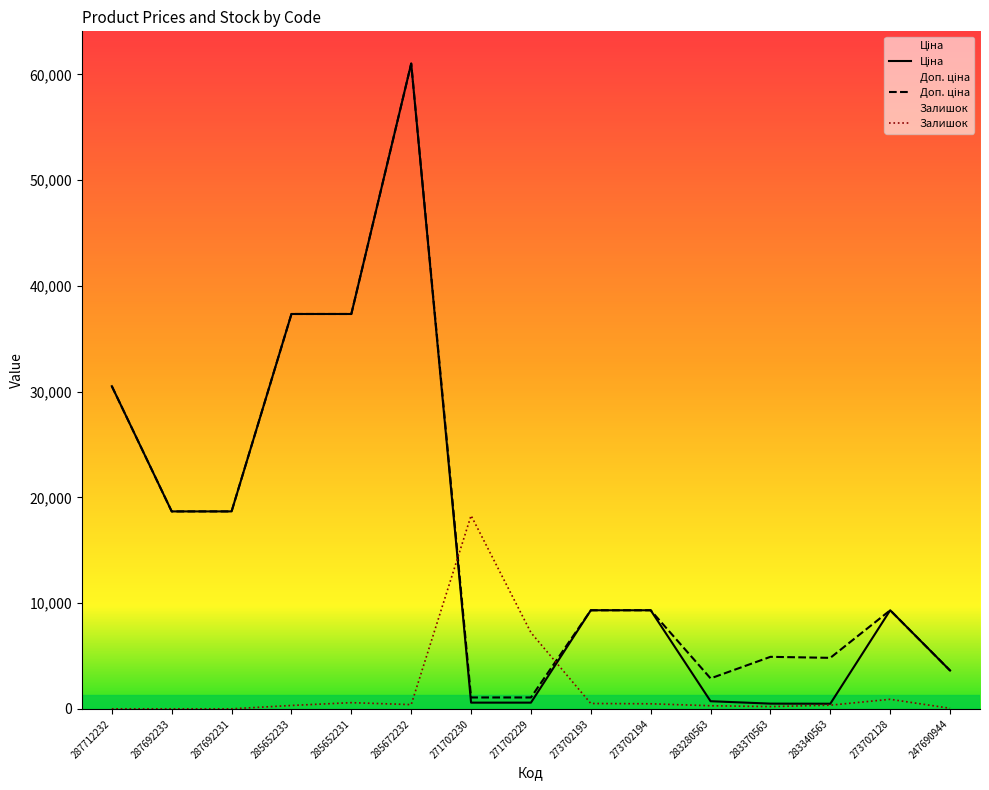

Reading left to right, what are all the values shown in this chart?

Ціна: 287712232=30512.3	287692233=18671.5	287692231=18671.5	285652233=37343.0	285652231=37343.0	285672232=61024.7	271702230=586.0	271702229=586.0	273702193=9321.4	273702194=9321.4	283280563=719.6	283370563=491.7	283340563=482.1	273702128=9321.4	247690944=3622.2
Доп. ціна: 287712232=30512.3	287692233=18671.5	287692231=18671.5	285652233=37343.0	285652231=37343.0	285672232=61024.7	271702230=1074.5	271702229=1074.5	273702193=9321.4	273702194=9321.4	283280563=2878.5	283370563=4917.4	283340563=4821.4	273702128=9321.4	247690944=3622.2
Залишок: 287712232=0.0	287692233=0.0	287692231=0.0	285652233=317.9	285652231=582.9	285672232=397.4	271702230=18280.9	271702229=7206.4	273702193=503.4	273702194=476.9	283280563=291.4	283370563=212.0	283340563=344.4	273702128=900.8	247690944=53.0